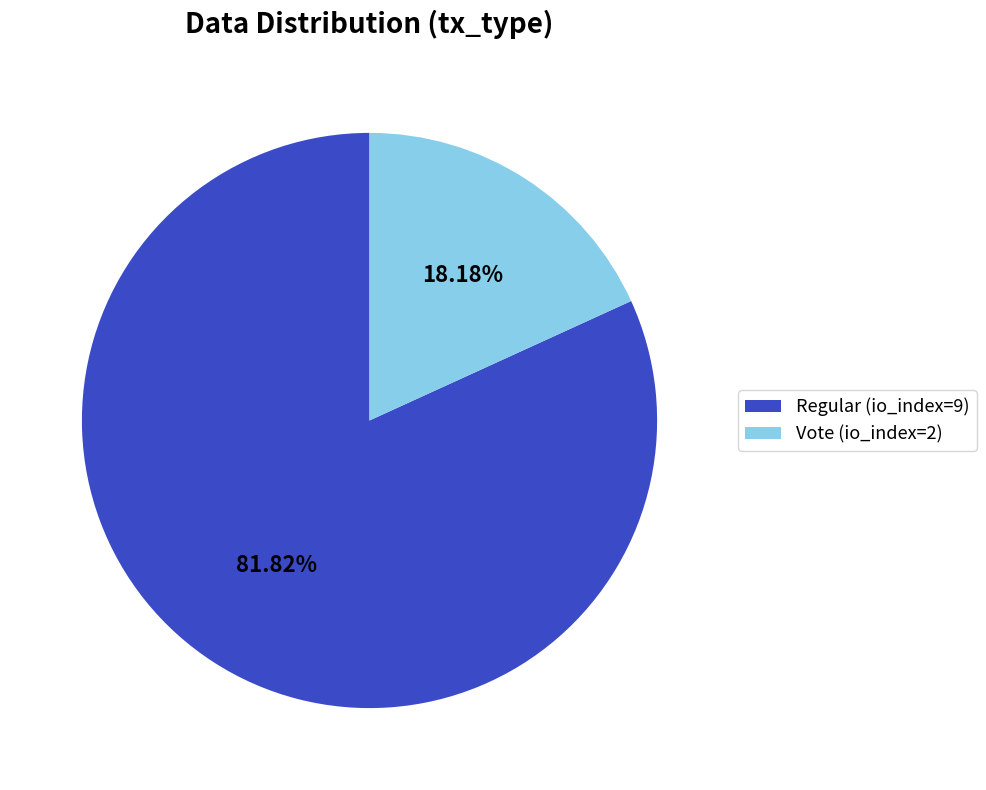

How many segments does this pie chart have?

2